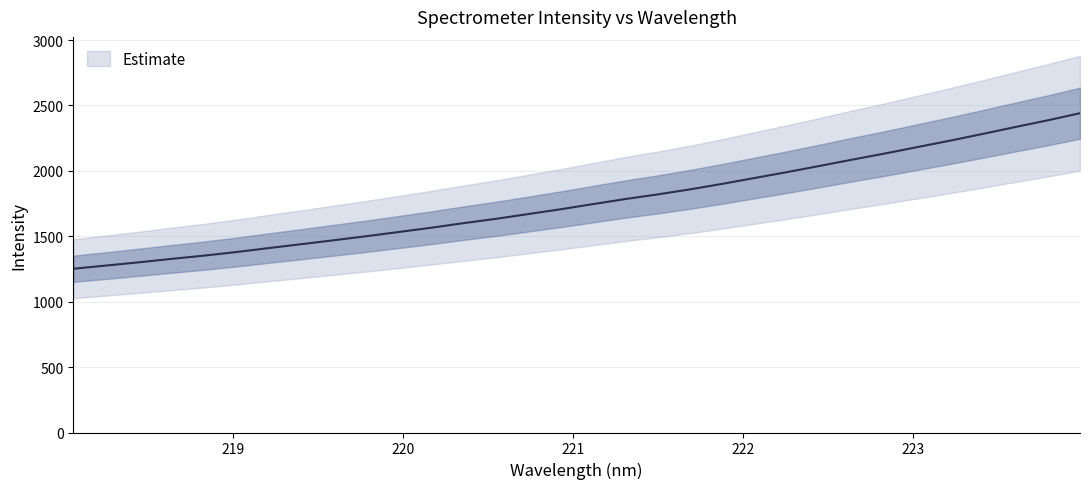

What is the smallest value displayed?

1251.7